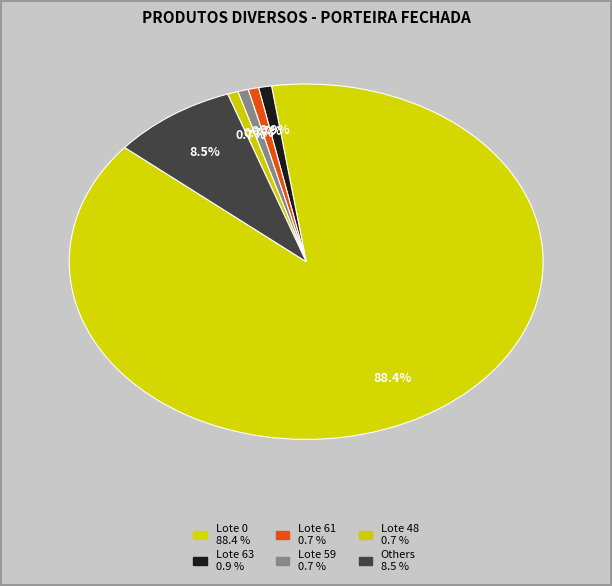

How many segments does this pie chart have?

6